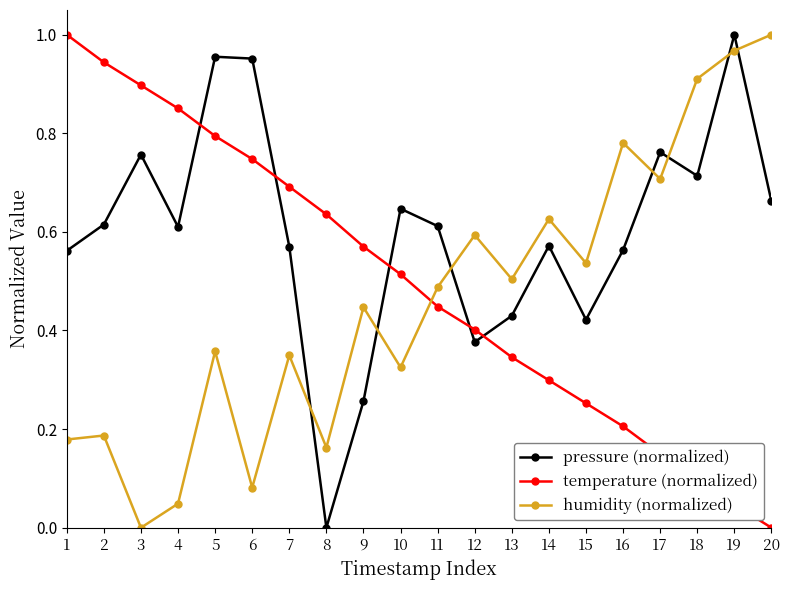

True or false: pressure (normalized) has more than 1 points higher than both neighbors.

True